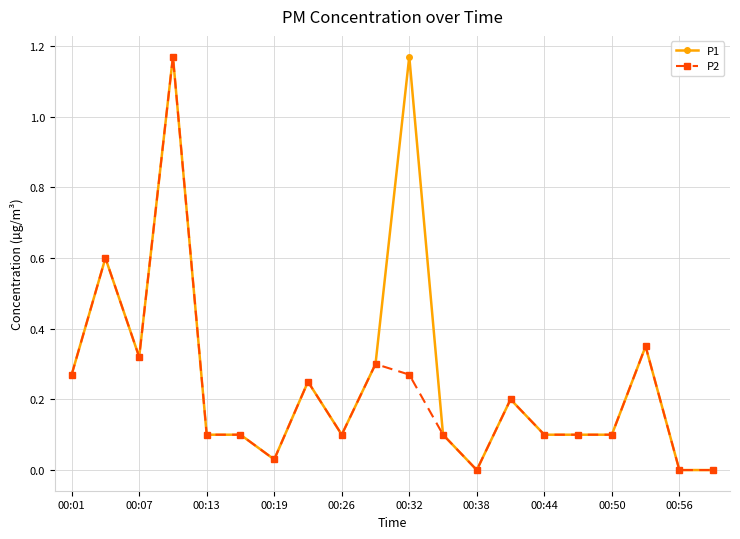

What is the value of the P1 point at the 9th from the left?

0.1